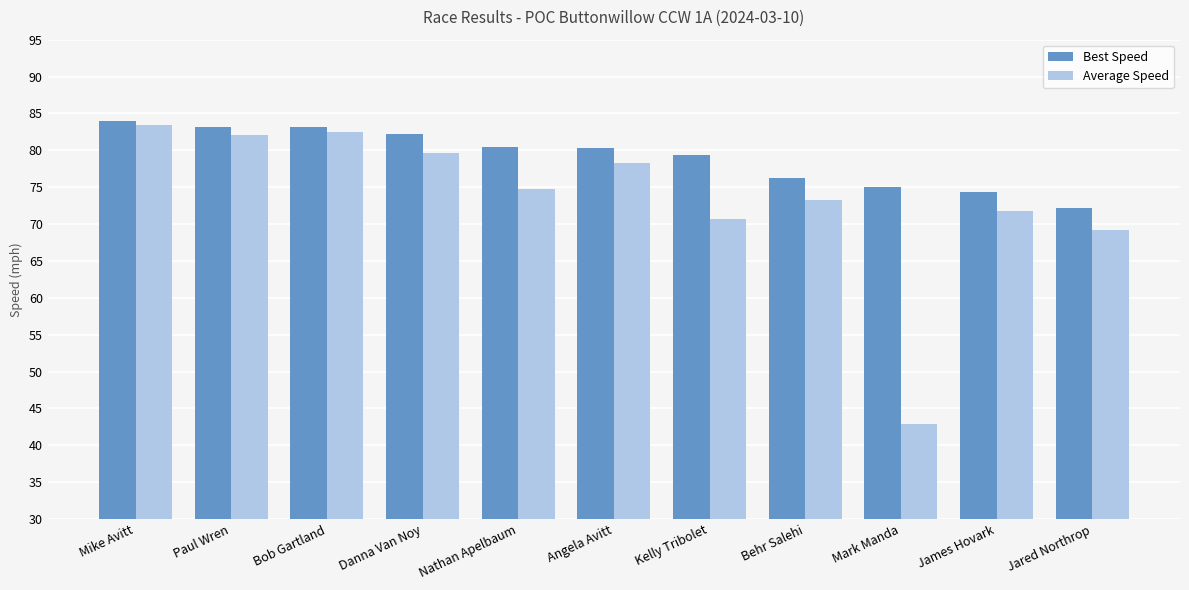

What is the total value across all series at Angela Avitt?

158.6